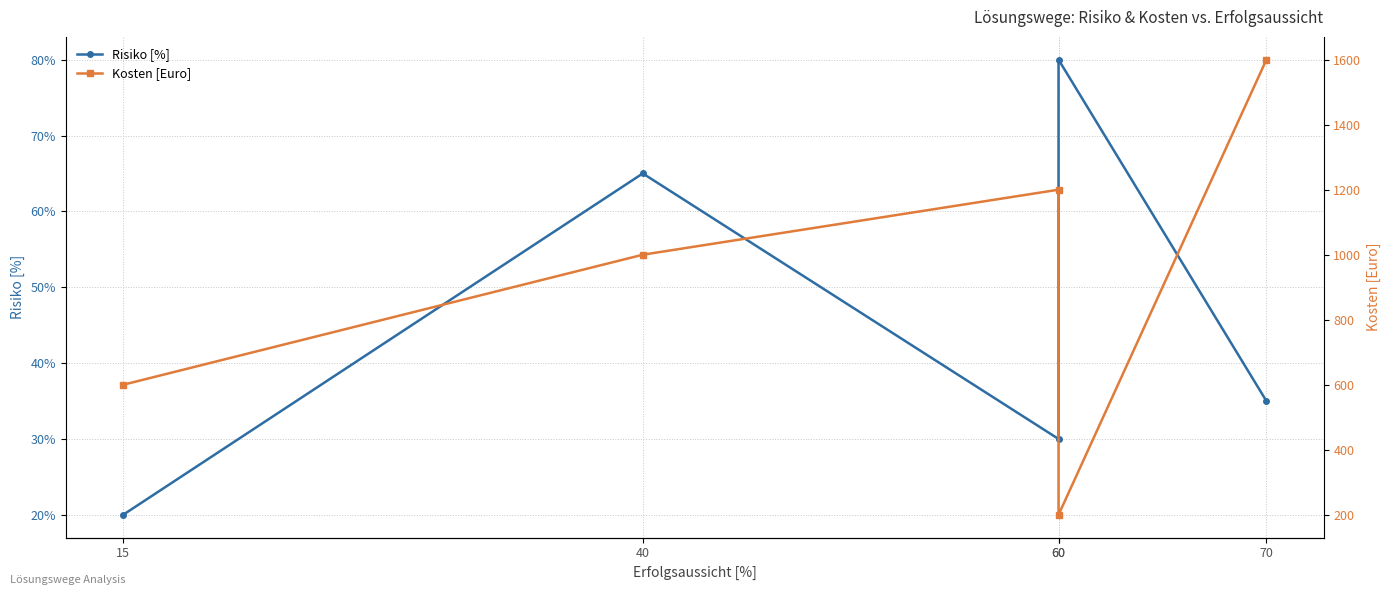

Which series has the largest range (max minus min)?

Kosten [Euro]